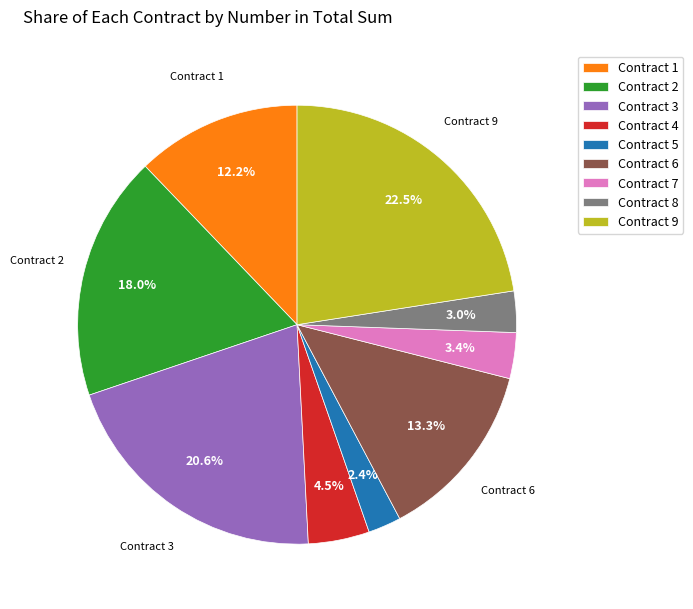

Does Contract 7 account for over 50% of the chart?

No